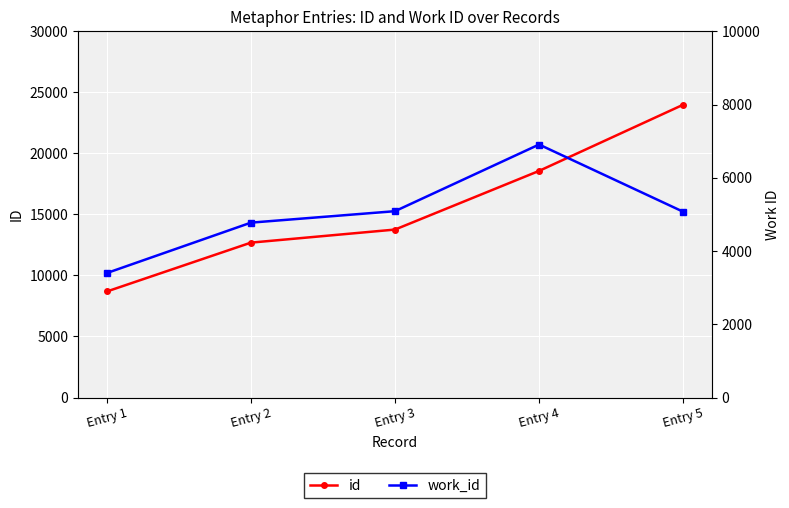

Is it true that work_id equals 9005 at Entry 4?

False